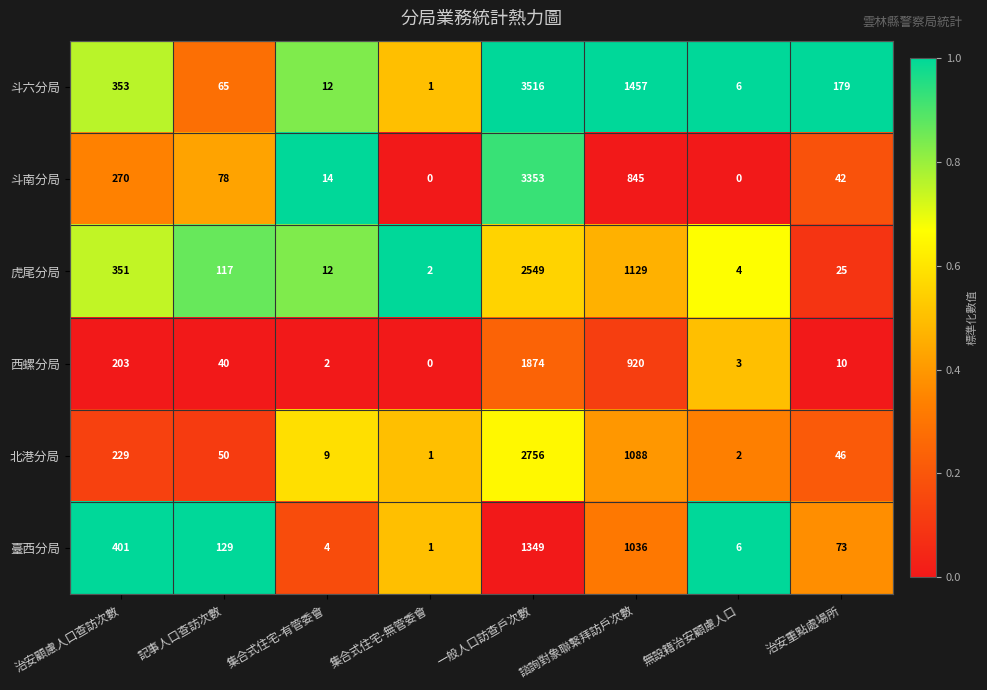

What is the spread (max minus min) of values at 一般人口訪查戶次數?

2167